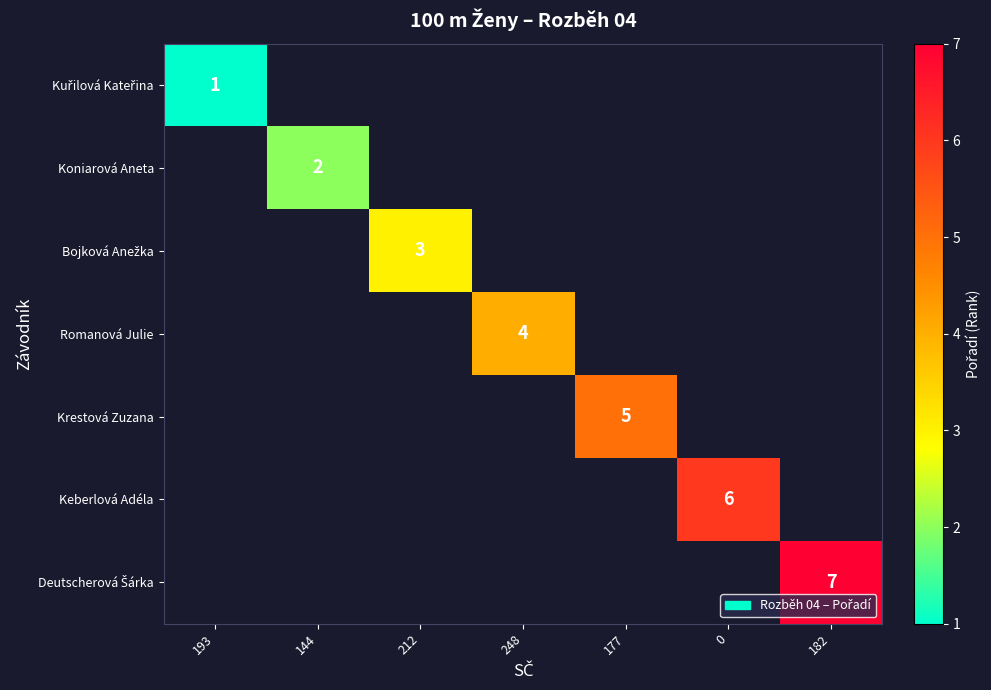

Count the number of categories in the chart.

7